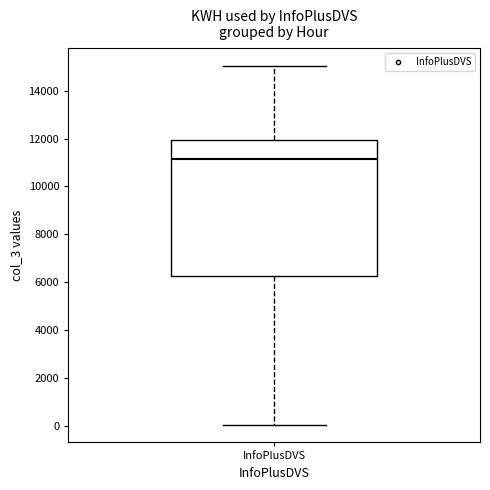

Transcribe this box plot: give where the median line is, the range the box spans, and where the two whiskers end, as read against the y-axis. The values are not printed on the chart, so give them approximately, as read against the axis.

median 11200, box 6200 to 12000, whiskers 0 to 15000